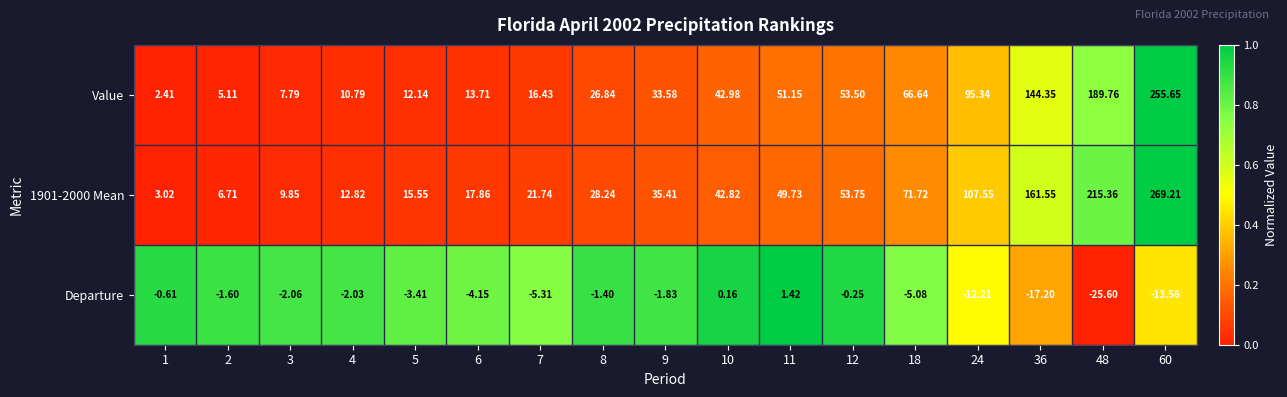

At which category is the sum across all series the highest?

60